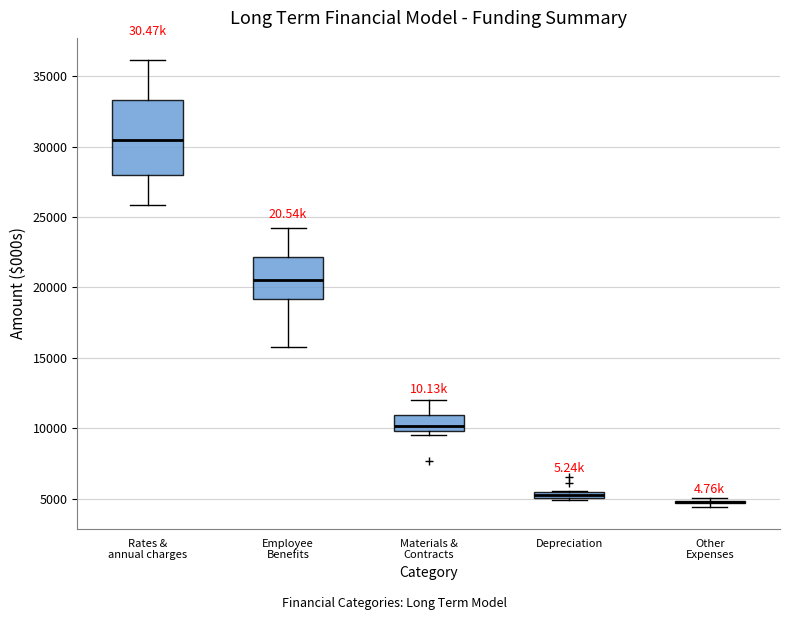

Comparing the boxes themselves (not the whiskers), which one is the tallest?

Rates & annual charges